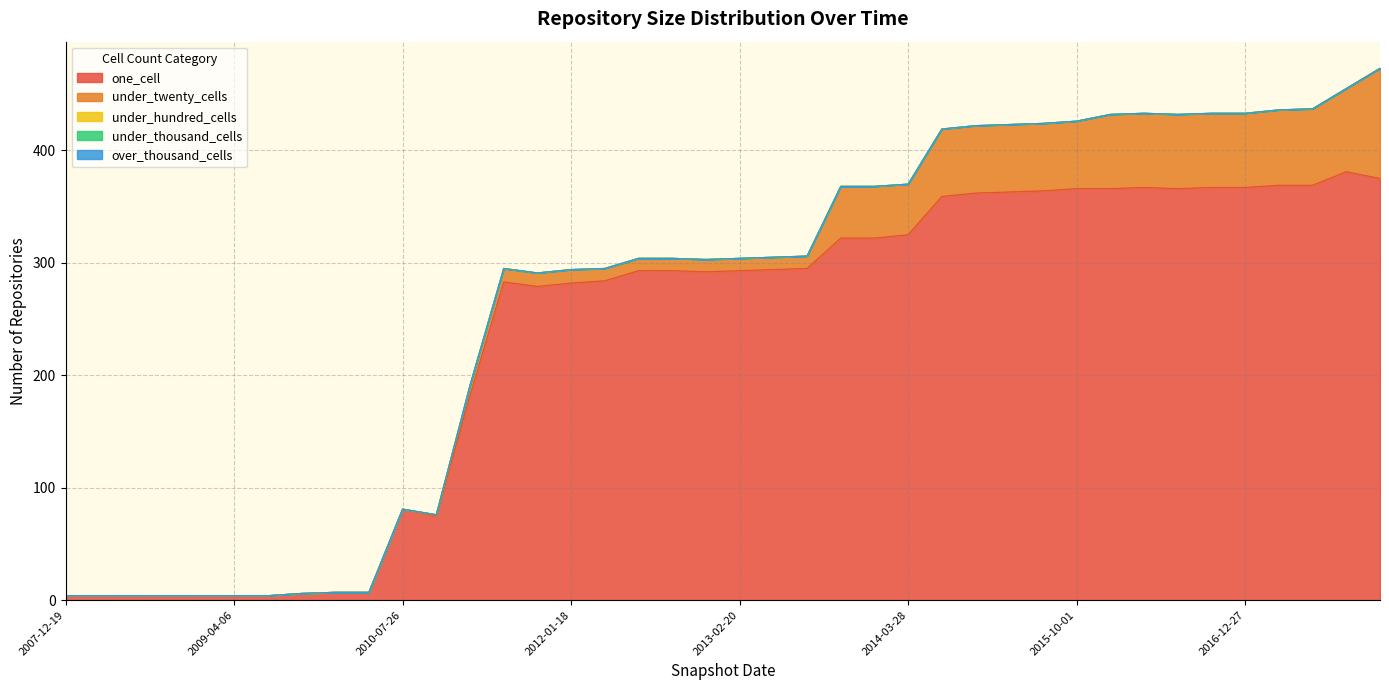

Reading left to right, list all the values displayed in this chart.

one_cell: 4	4	4	4	4	4	4	6	7	7	81	75	182	283	279	282	284	293	293	292	293	294	295	322	322	325	359	362	363	364	366	366	367	366	367	367	369	369	381	375
under_twenty_cells: 0	0	0	0	0	0	0	0	0	0	0	1	9	12	12	12	11	11	11	11	11	11	11	46	46	45	60	60	60	60	60	66	66	66	66	66	67	68	74	98
under_hundred_cells: 0	0	0	0	0	0	0	0	0	0	0	0	0	0	0	0	0	0	0	0	0	0	0	0	0	0	0	0	0	0	0	0	0	0	0	0	0	0	0	0
under_thousand_cells: 0	0	0	0	0	0	0	0	0	0	0	0	0	0	0	0	0	0	0	0	0	0	0	0	0	0	0	0	0	0	0	0	0	0	0	0	0	0	0	0
over_thousand_cells: 0	0	0	0	0	0	0	0	0	0	0	0	0	0	0	0	0	0	0	0	0	0	0	0	0	0	0	0	0	0	0	0	0	0	0	0	0	0	0	0